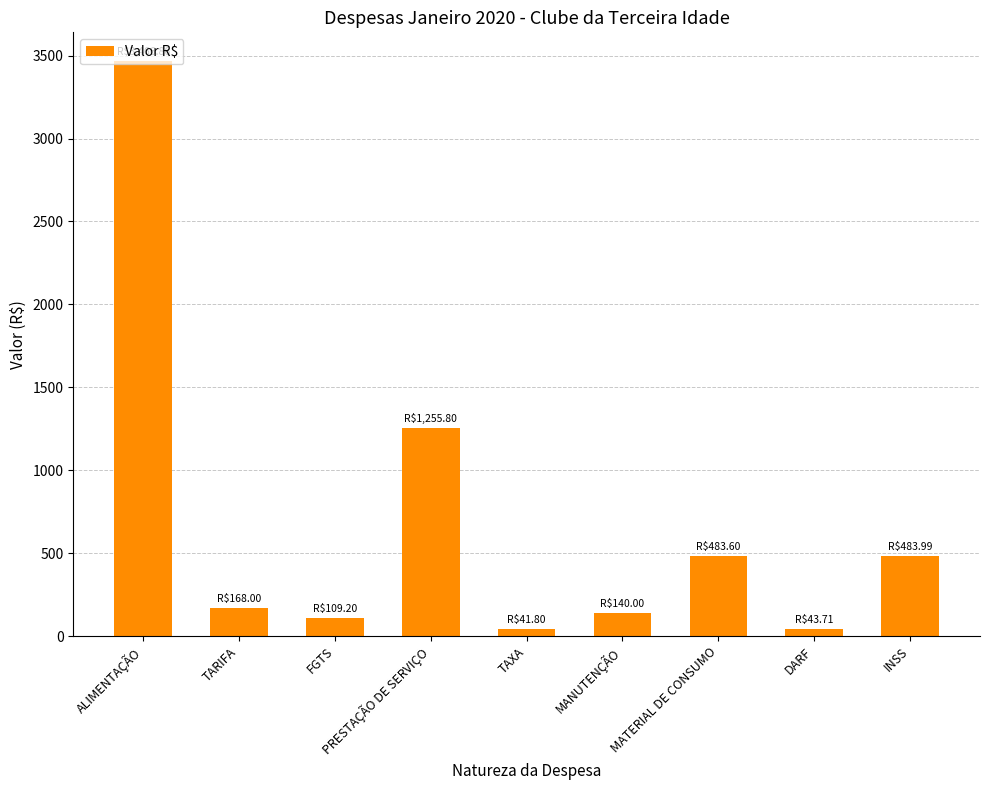

Is it true that the value at FGTS is 109.2?

True